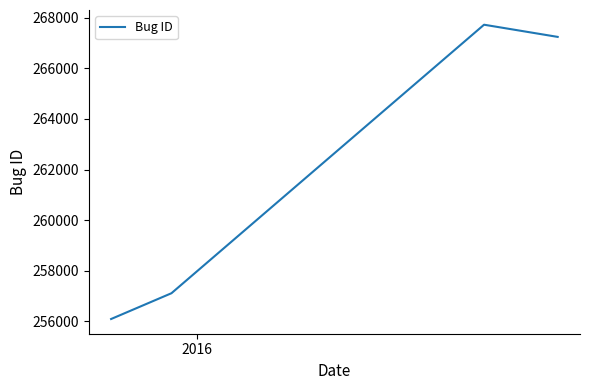

What is the average value?

262042